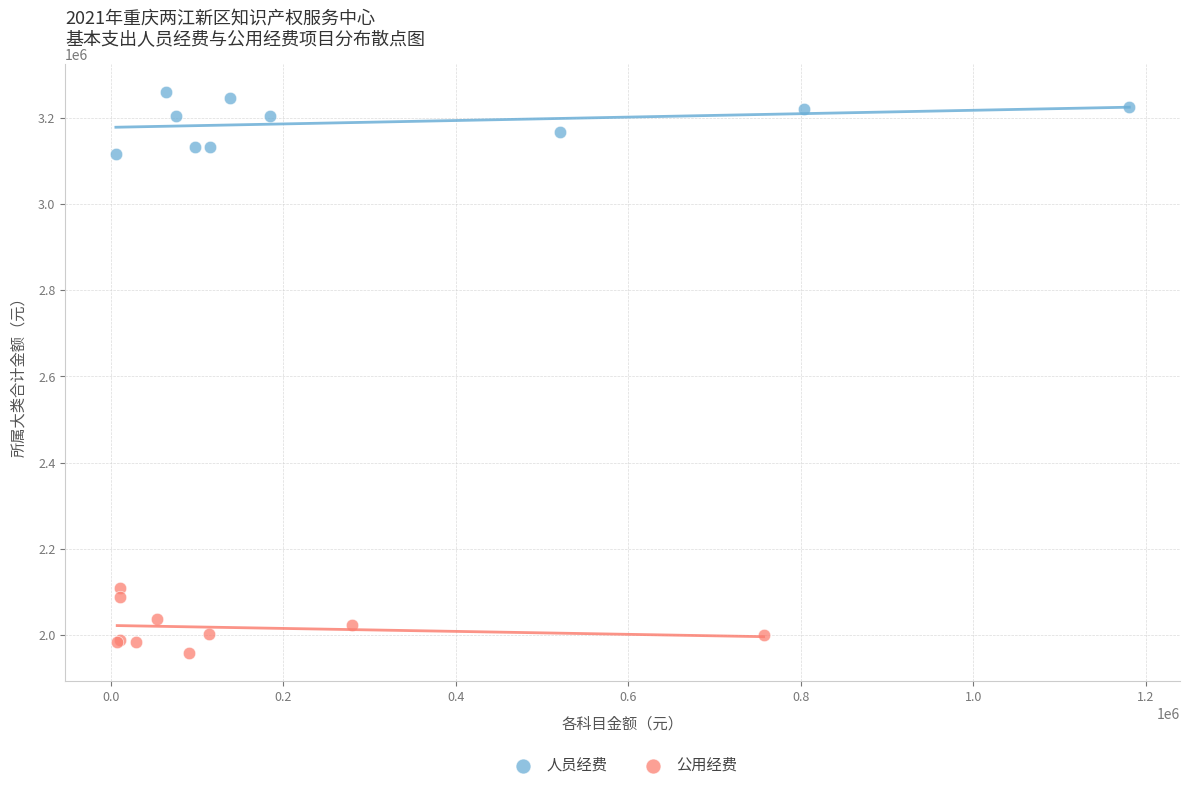

Which series reaches the minimum Y coordinate?

公用经费